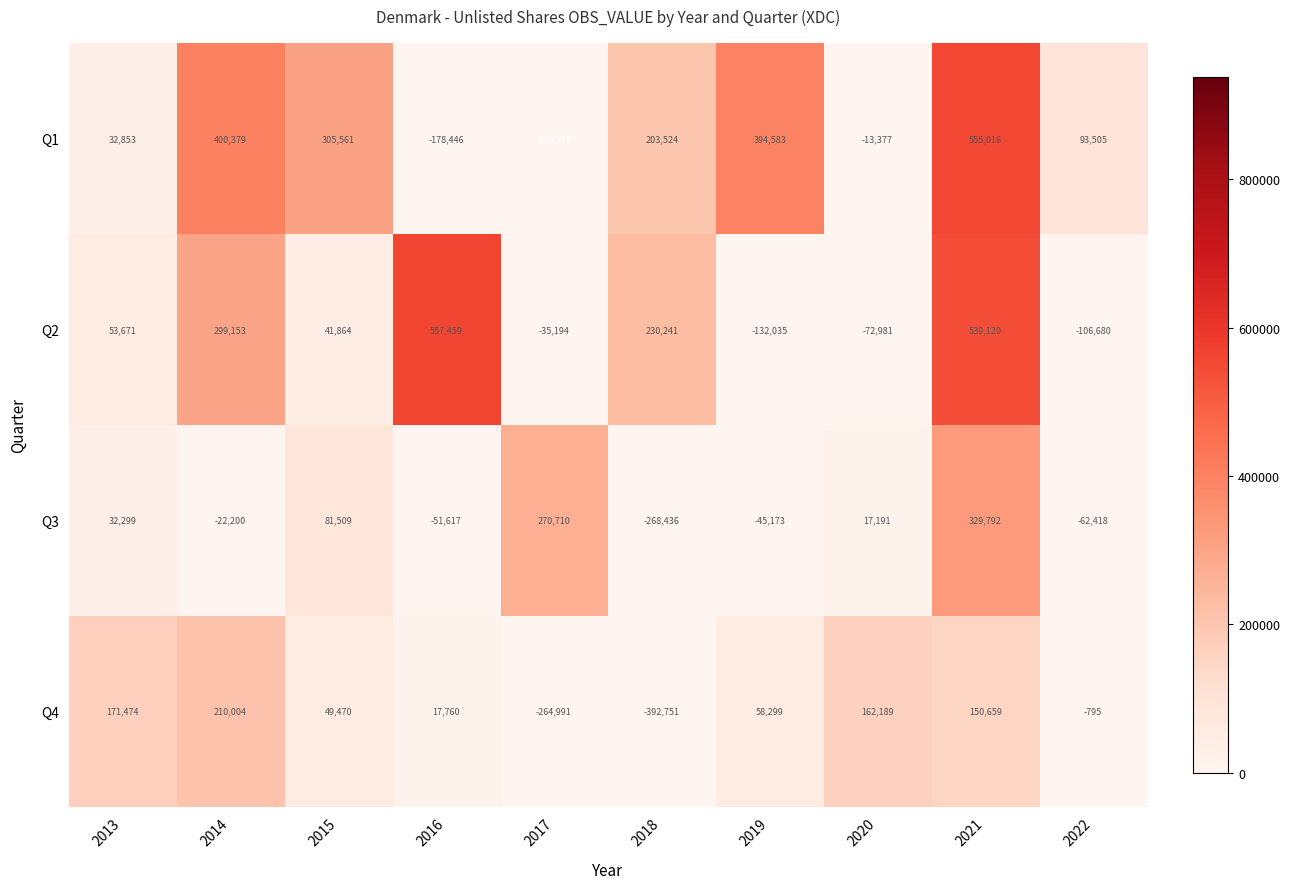

Which category has the lowest value in the Q1 series?

2017